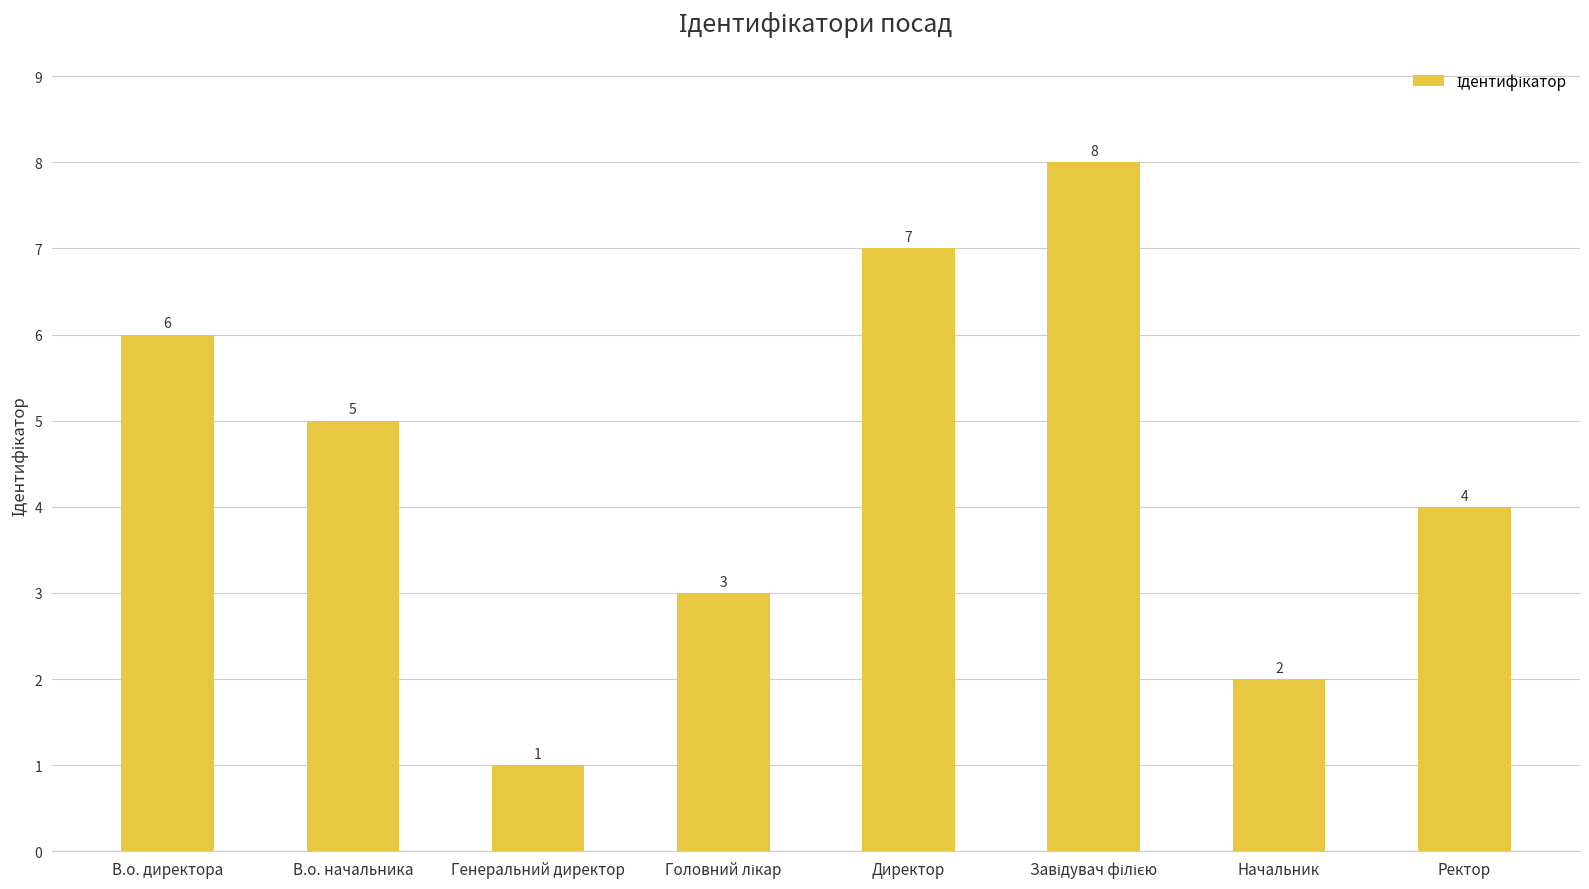

How many bars are there in total?

8